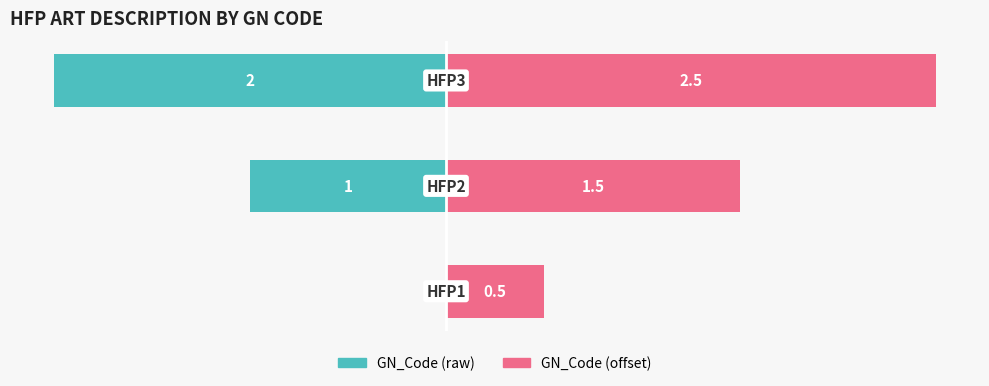

Is it true that GN_Code (right) equals 1.4 at 2?

False